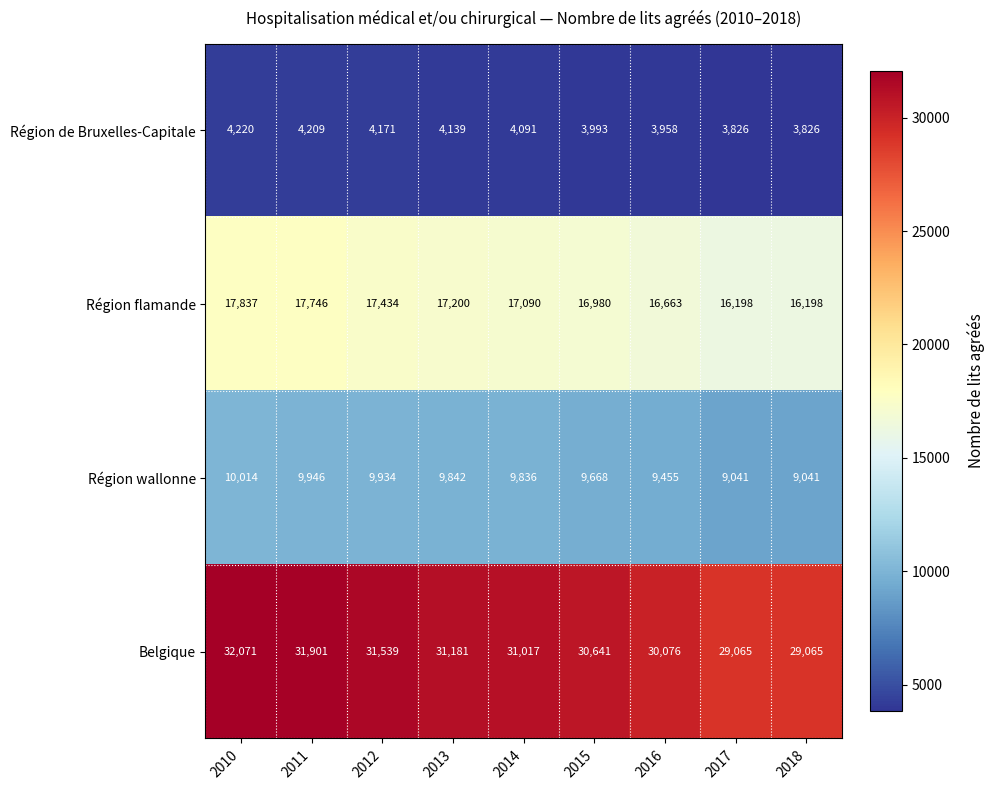

At which label does Région wallonne first exceed 9836?

2010